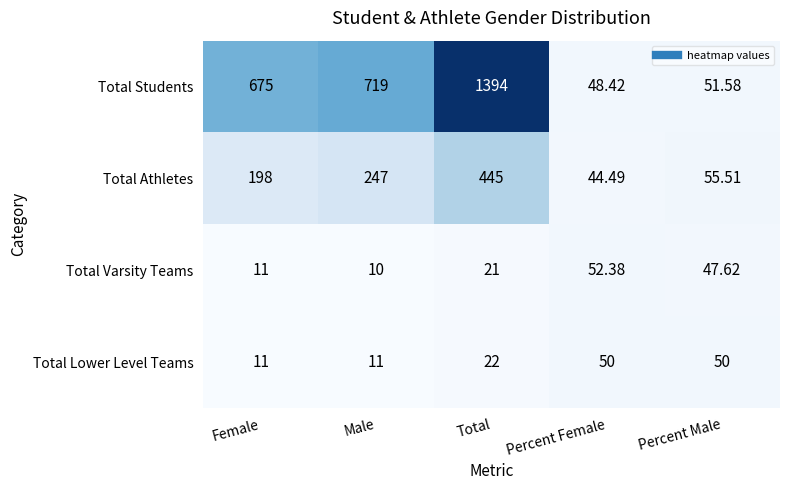

At which label does Total Students reach its minimum?

Percent Female